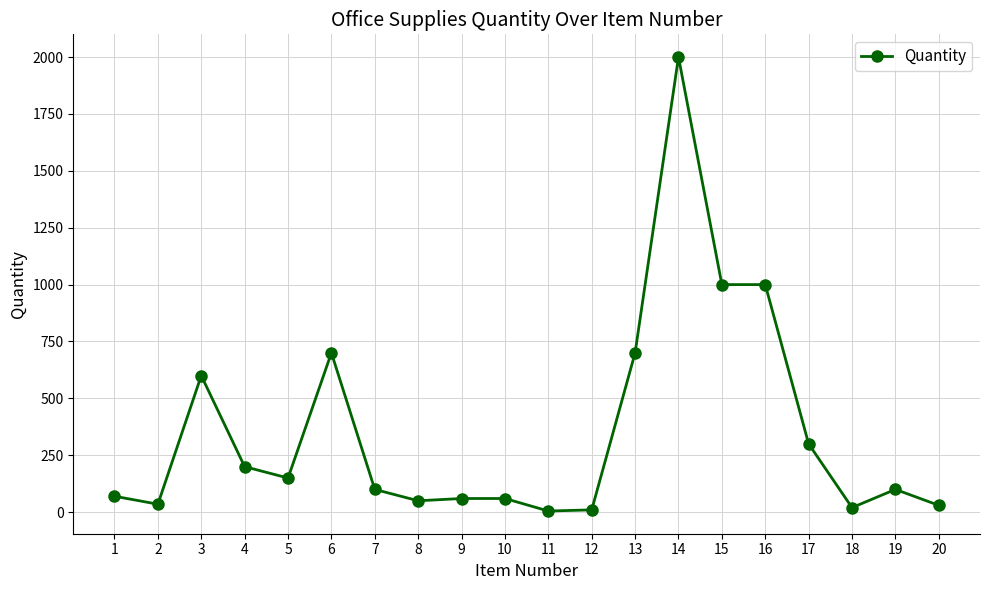

The value at 5 is 150. True or false?

True